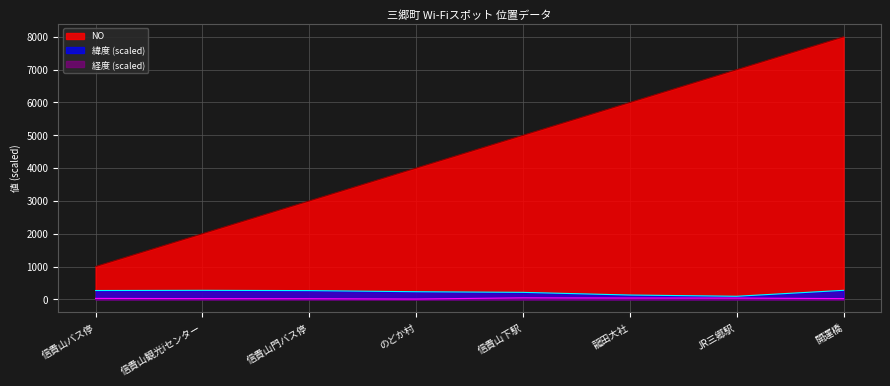

Count the number of data series in this chart.

3